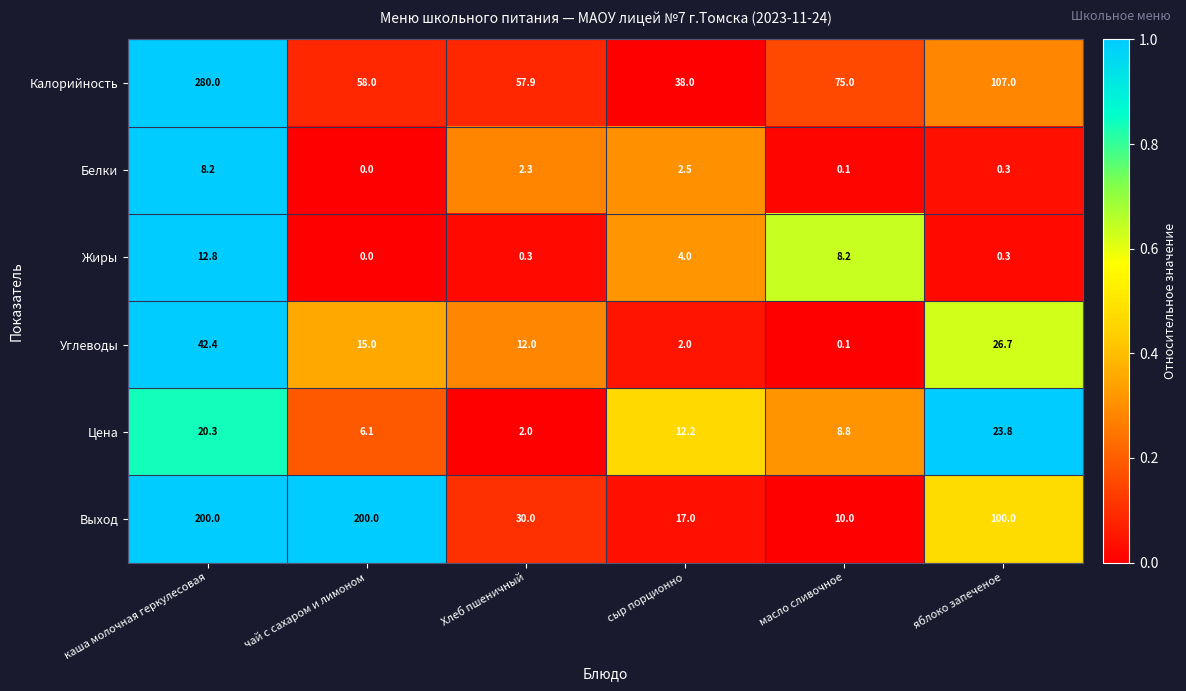

What is the total value across all series at каша молочная геркулесовая?

563.7